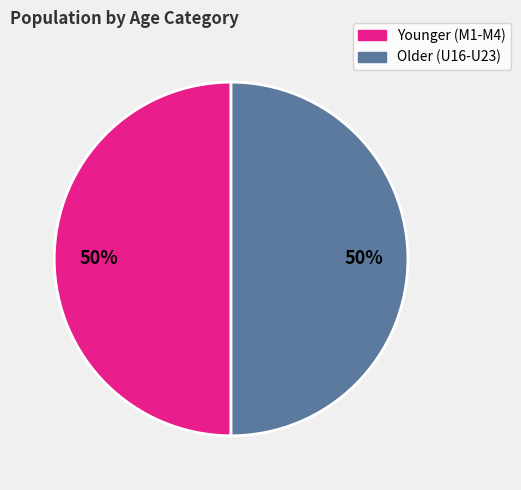

To the nearest percent, what is the average slice percentage?

50%